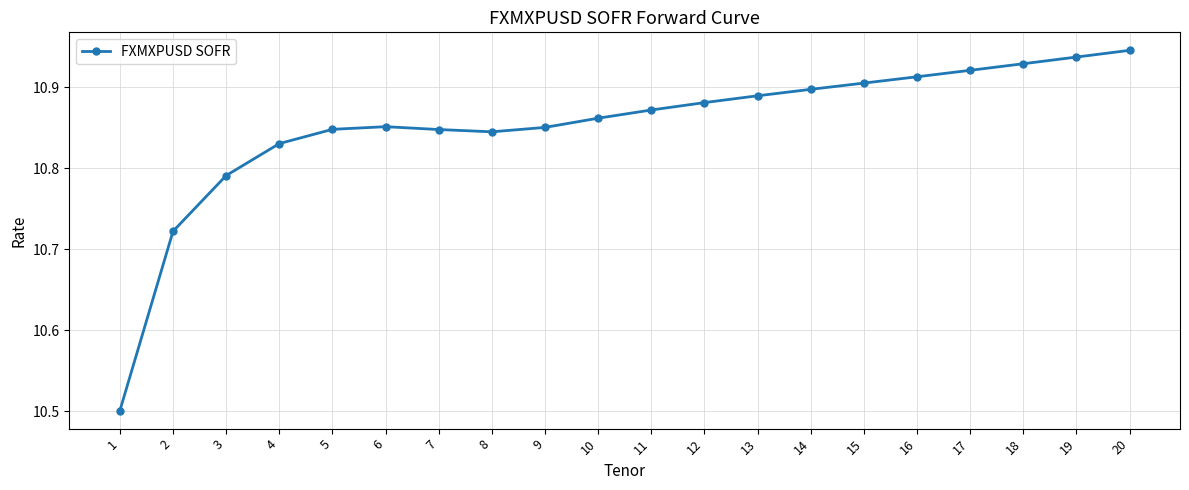

Is this an area chart (filled region under the line)?

No